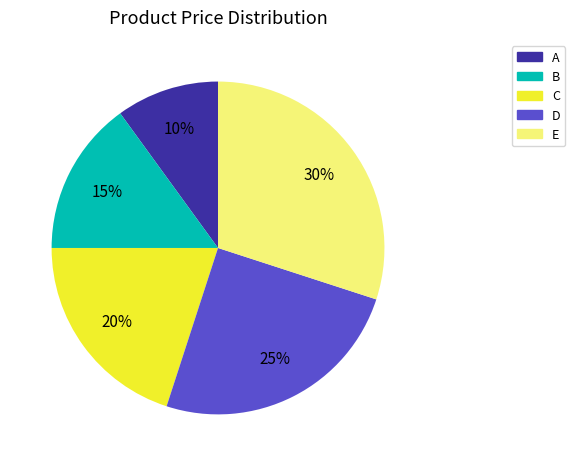

To the nearest percent, what is the difference between the E and C slice percentages?

10%